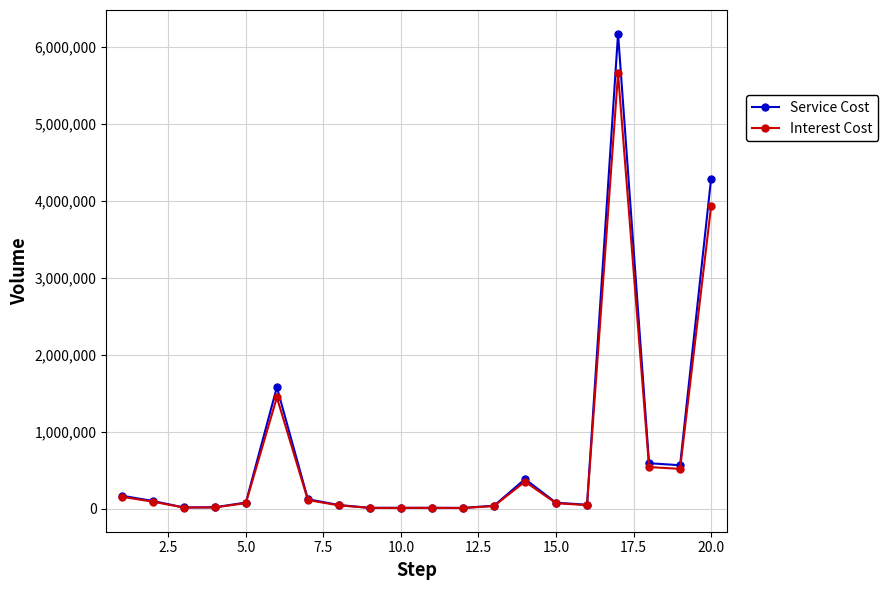

At how many categories does at least one series exceed 980302?

3